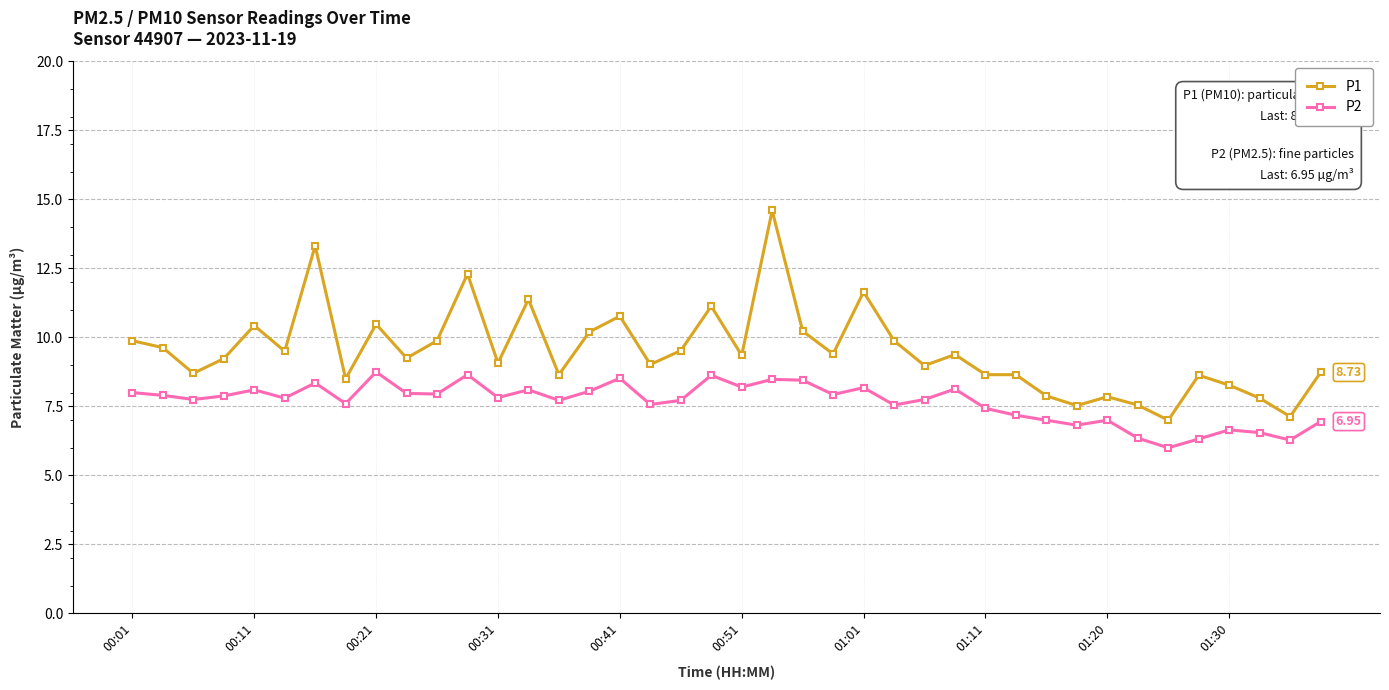

True or false: P1 has more than 1 interior local peaks.

True